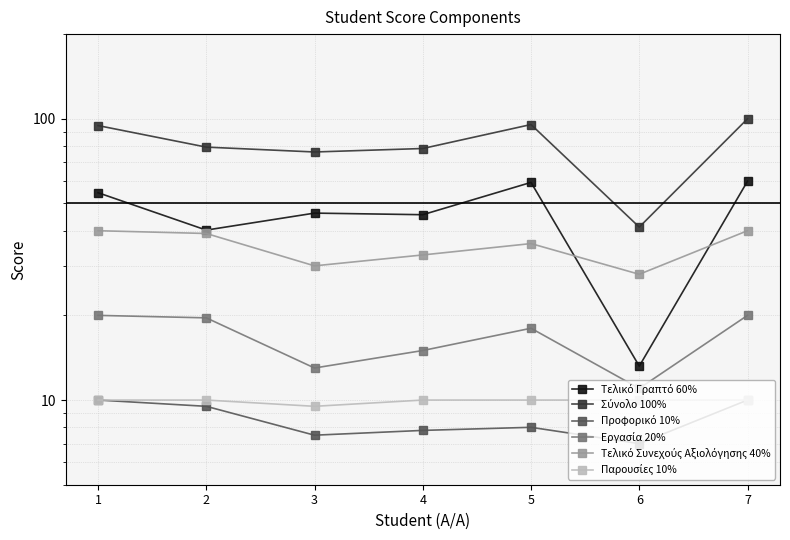

Where is the first local minimum for Τελικό Γραπτό 60%?

2